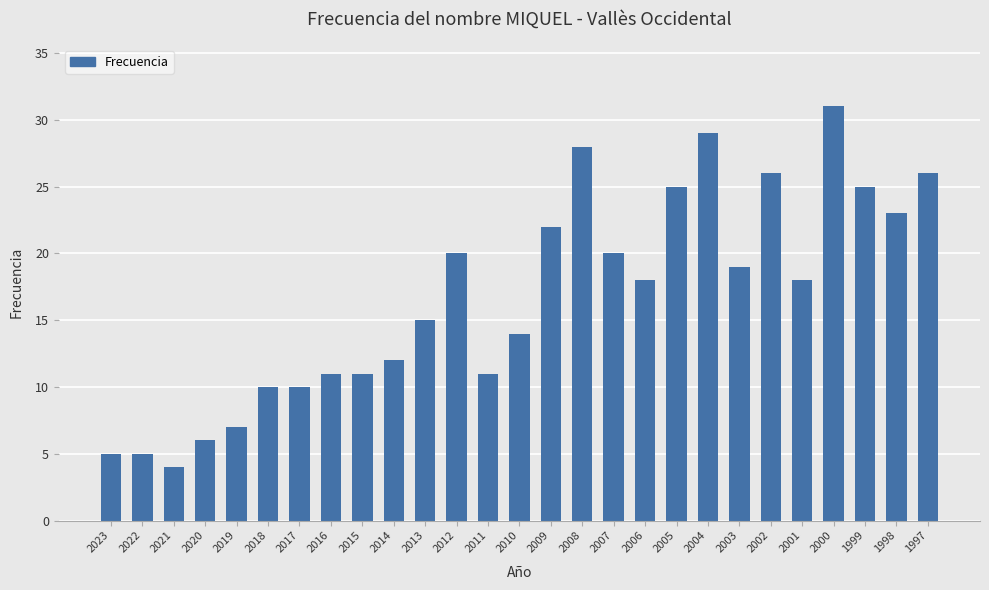

Reading right to left, transcribe all the data shown in this chart.

26	23	25	31	18	26	19	29	25	18	20	28	22	14	11	20	15	12	11	11	10	10	7	6	4	5	5